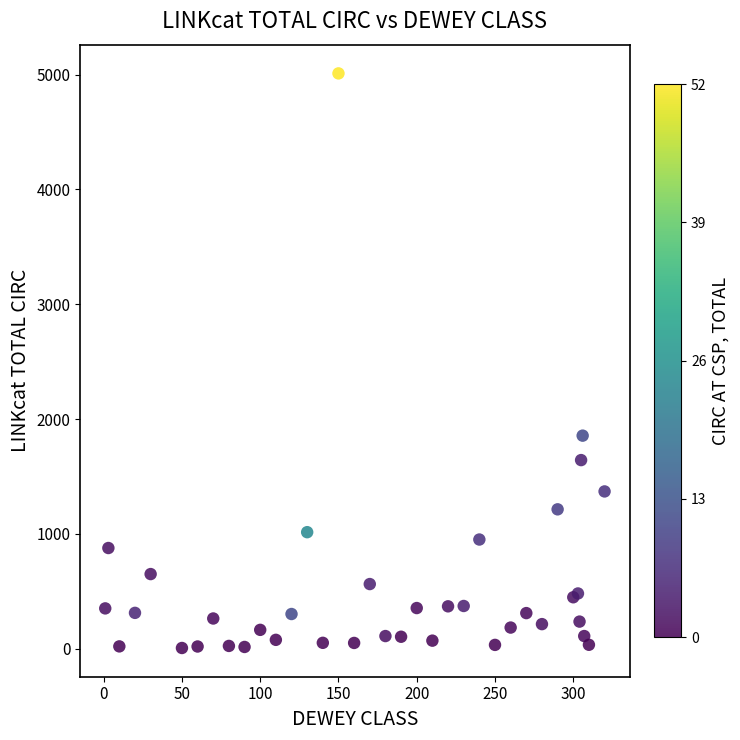

What Y value in the scatter plot is closest to 2508?

1855